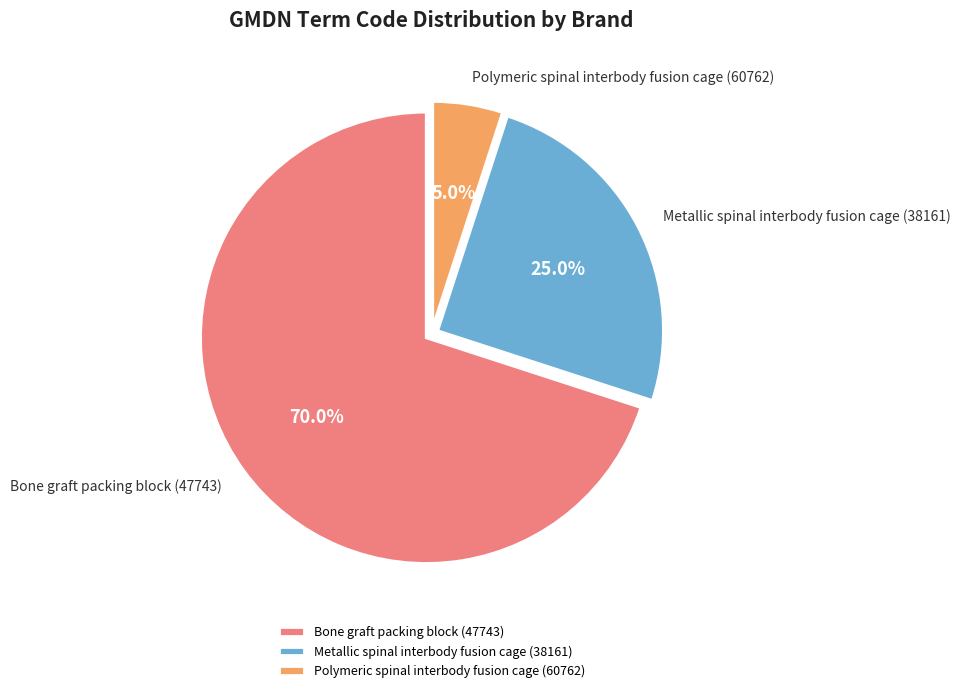

Which category accounts for the majority?

Bone graft packing block (47743)